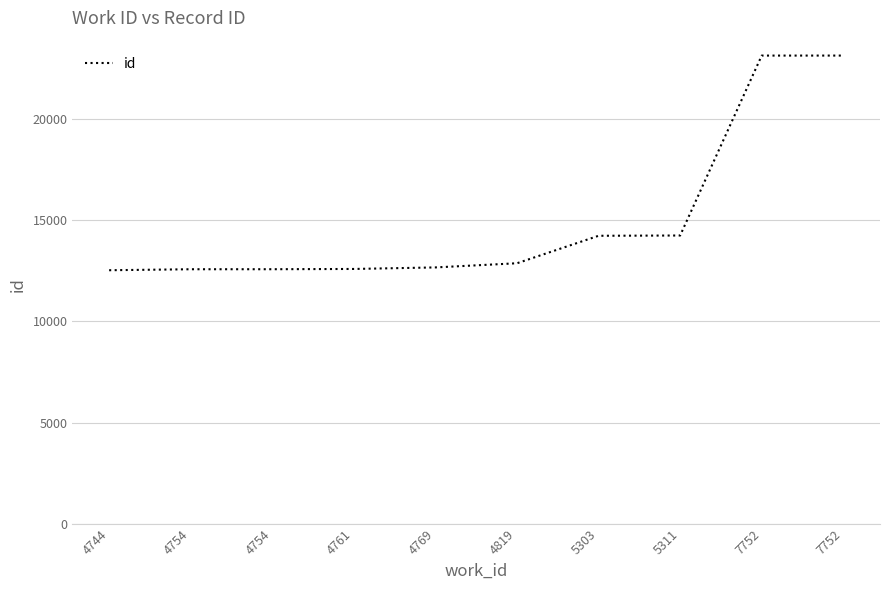

Between 4769 and 4744, which is larger?

4769